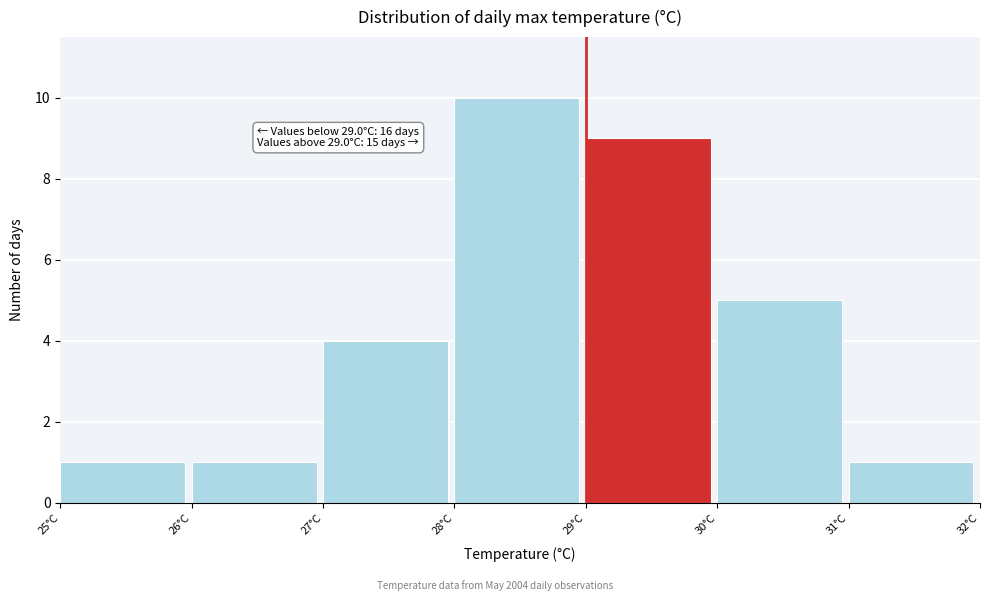

Over which range of the x-axis is the bar tallest?

28 to 29